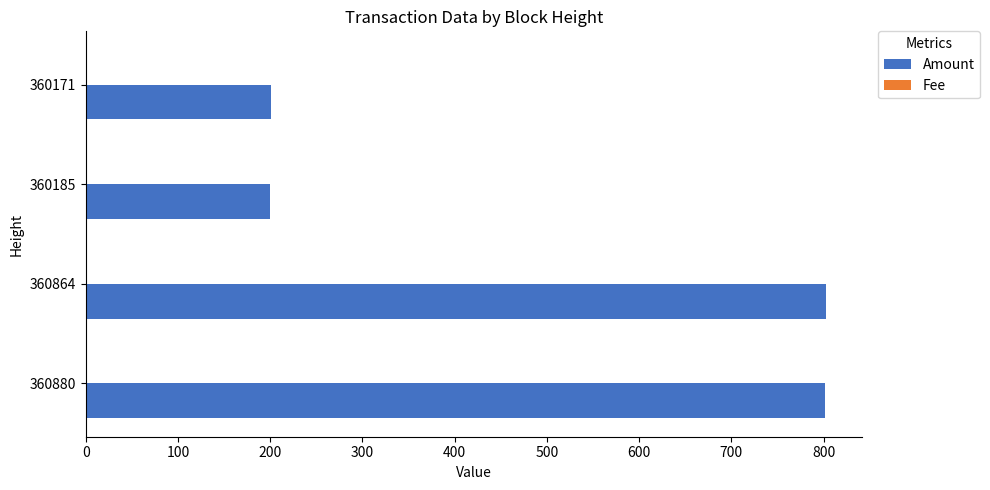

How many series are shown in this chart?

2